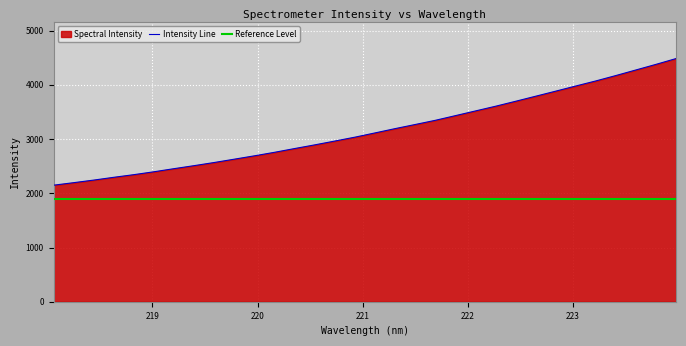

Which has a higher value, 222.0721 or 220.7354?

222.0721